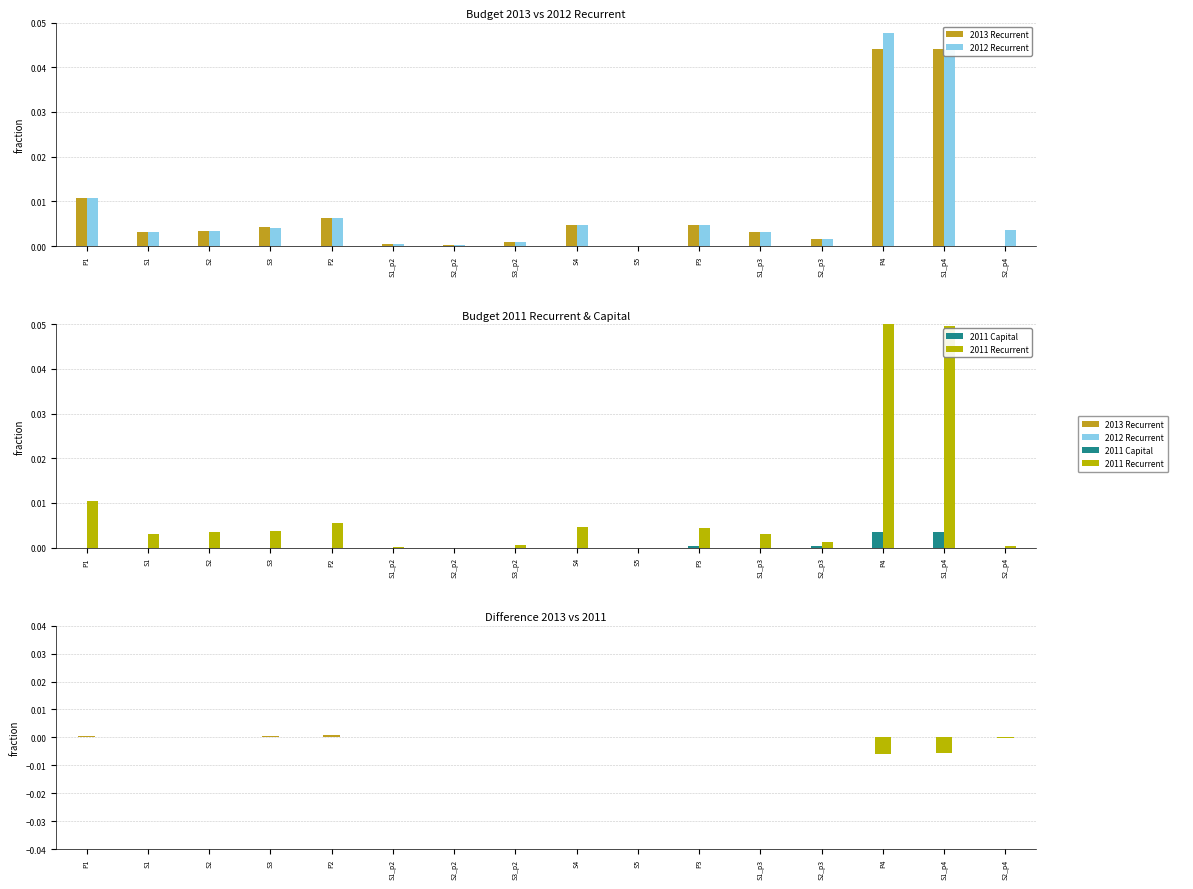

Reading left to right, extract all data points from this chart.

2013 Recurrent: 0.0	0.0	0.0	0.0	0.0	0.0	0.0	0.0	0.0	0.0	0.0	0.0	0.0	0.0	0.0	0.0
2012 Recurrent: 0.0	0.0	0.0	0.0	0.0	0.0	0.0	0.0	0.0	0.0	0.0	0.0	0.0	0.0	0.0	0.0
2011 Capital: 0.0	0.0	0.0	0.0	0.0	0.0	0.0	0.0	0.0	0.0	0.0	0.0	0.0	0.0	0.0	0.0
2011 Recurrent: 0.0	0.0	0.0	0.0	0.0	0.0	0.0	0.0	0.0	0.0	0.0	0.0	0.0	0.0	0.0	0.0